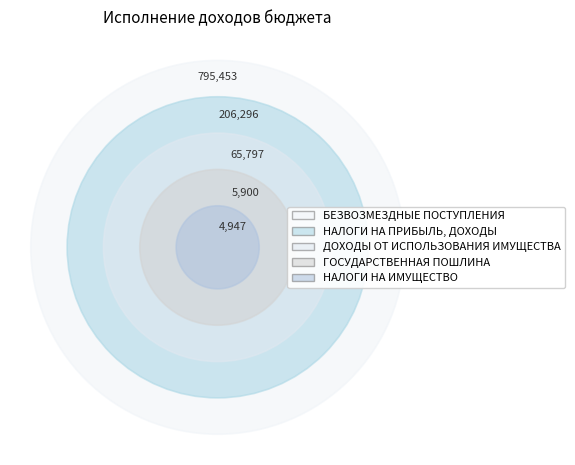

What percentage do НАЛОГИ НА ИМУЩЕСТВО and НАЛОГИ НА ПРИБЫЛЬ, ДОХОДЫ together represent?

19.6%